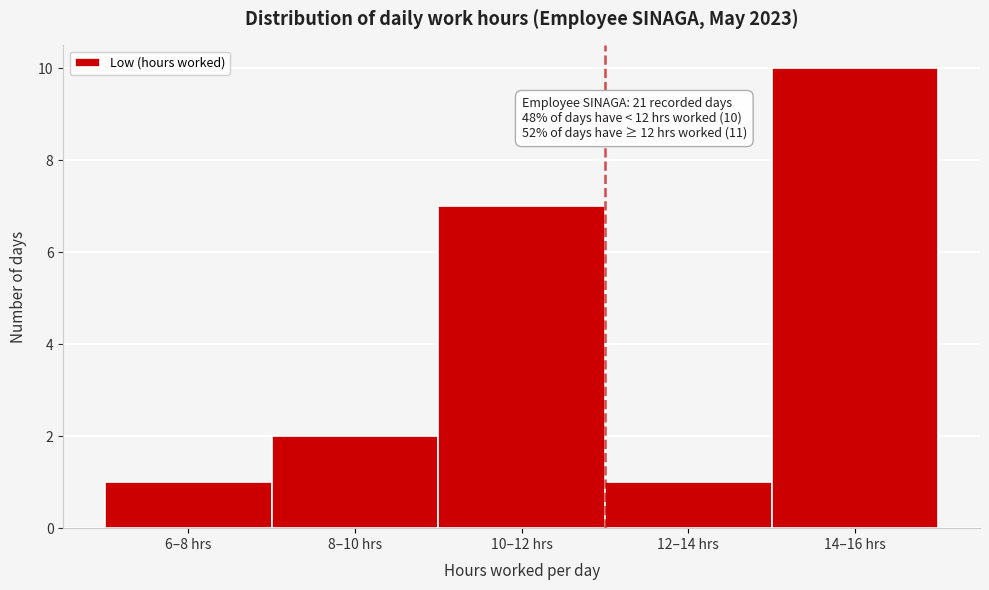

Reading left to right, extract all data points from this chart.

1	2	7	1	10